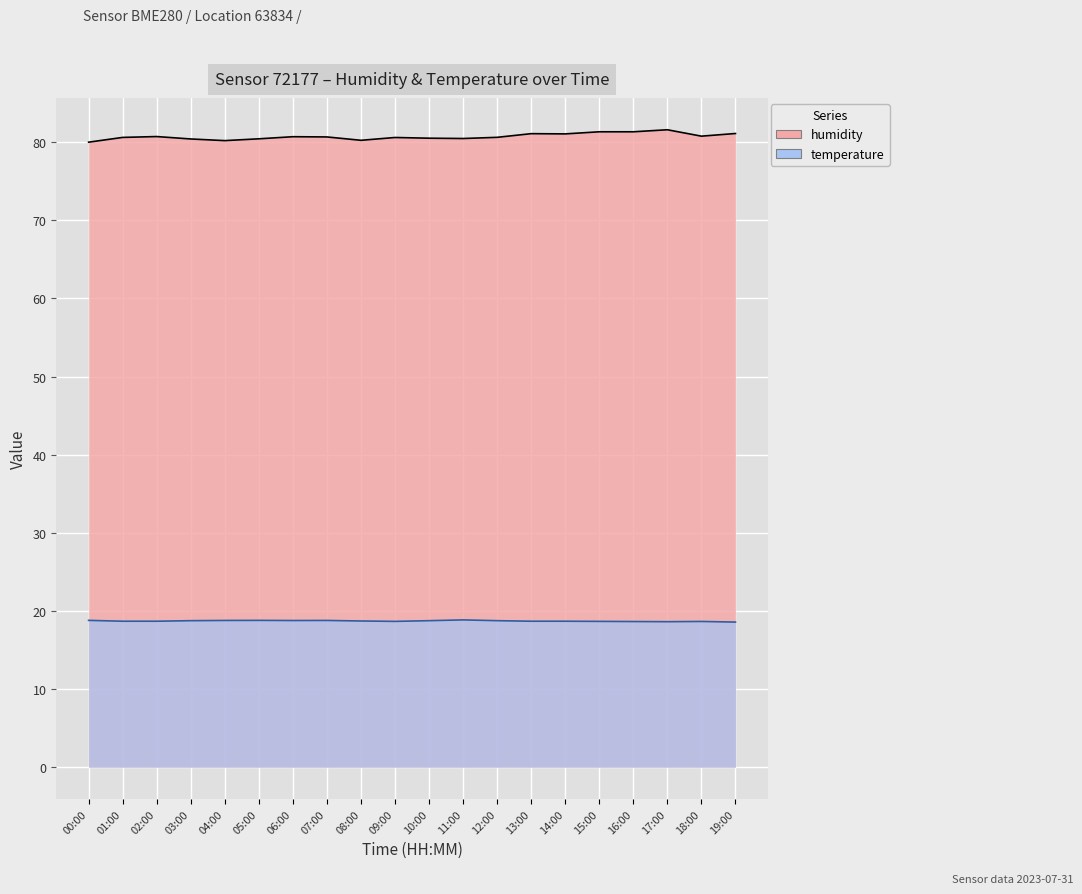

True or false: temperature has a value of 18.8 at 06:00.

True